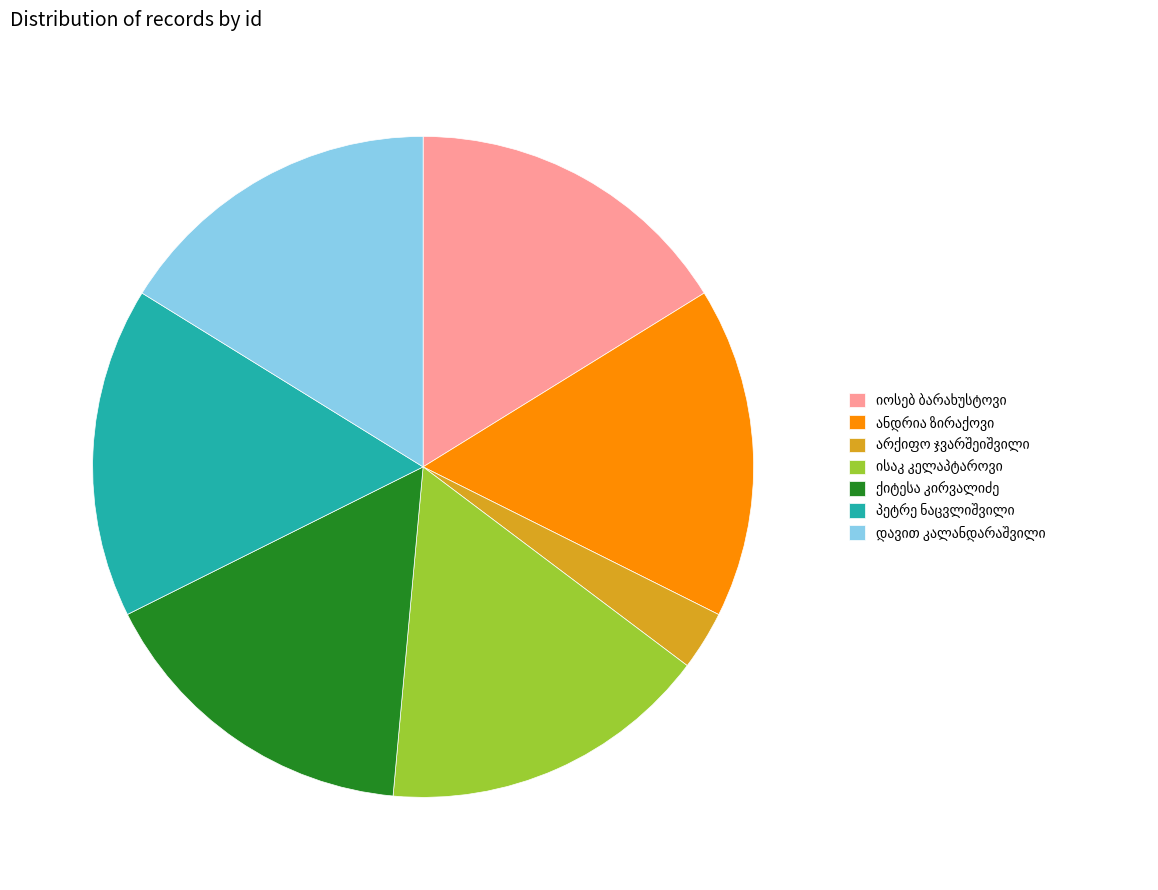

Does any single category account for the majority?

No